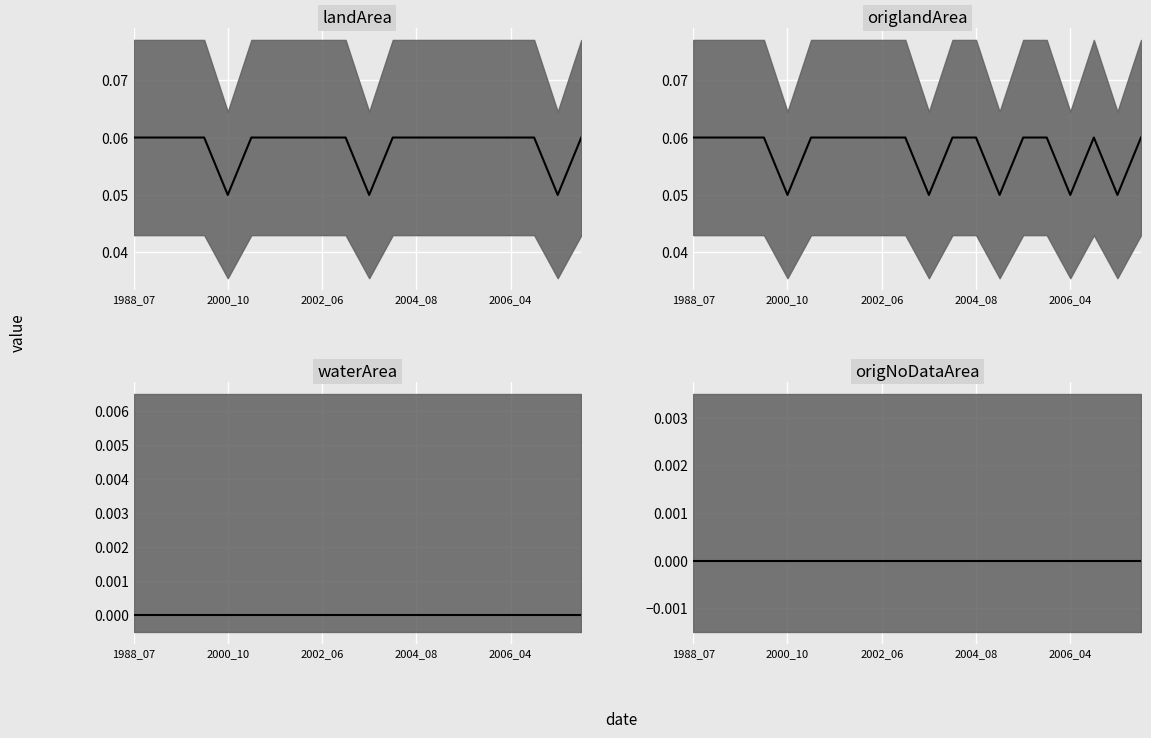

Is it true that origNoDataArea median equals 0.0 at 2000_10?

True